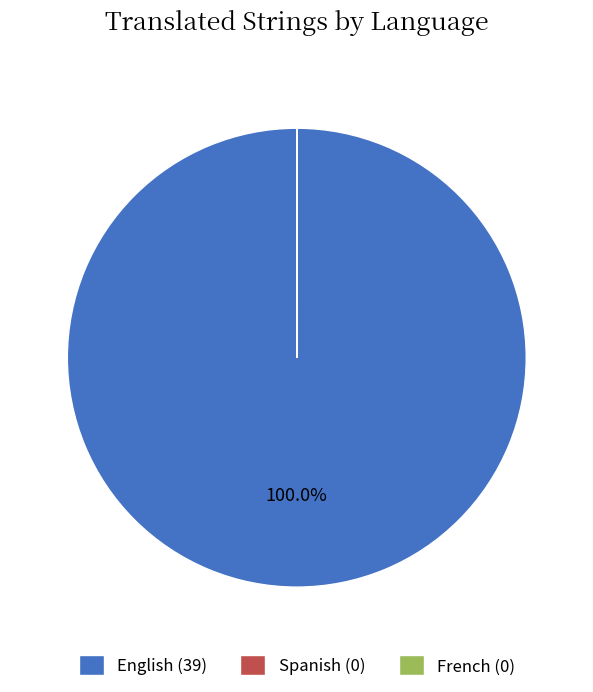

To the nearest percent, what is the average slice percentage?

33%